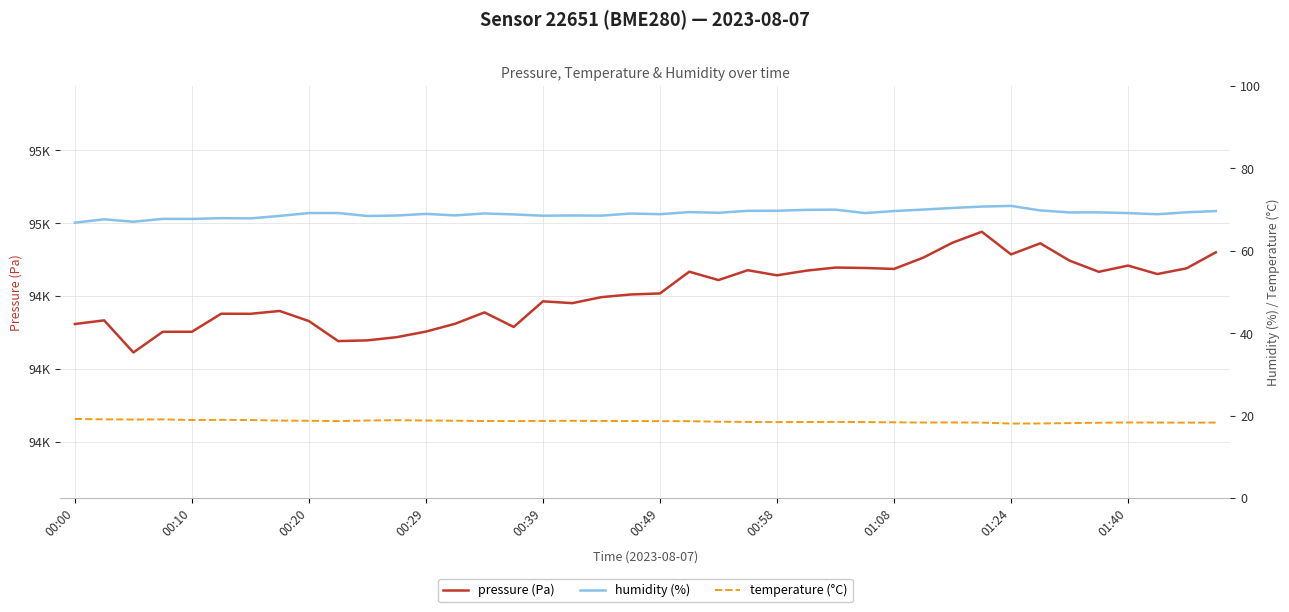

What is the sum of all pressure (Pa) values?

3780090.0